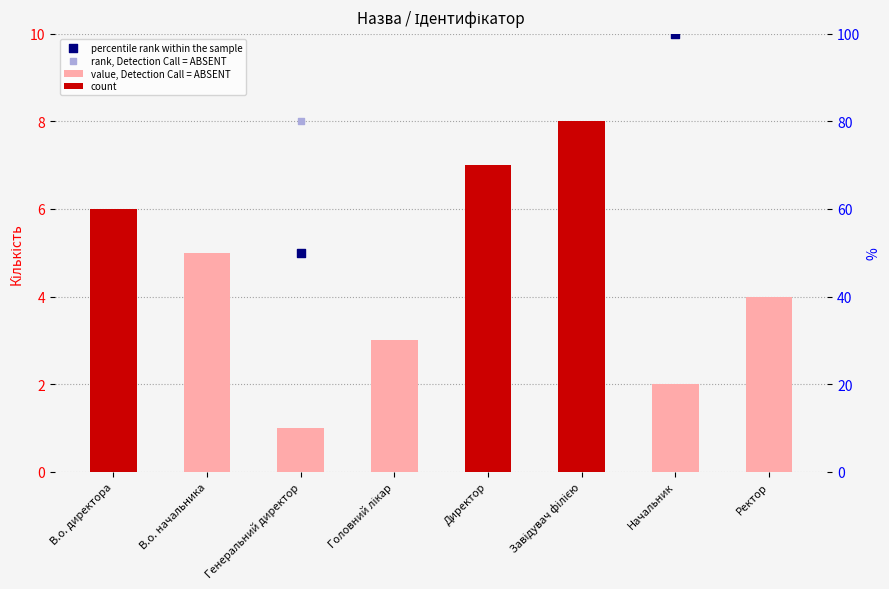

Which series contains the highest Y value?

percentile rank within the sample